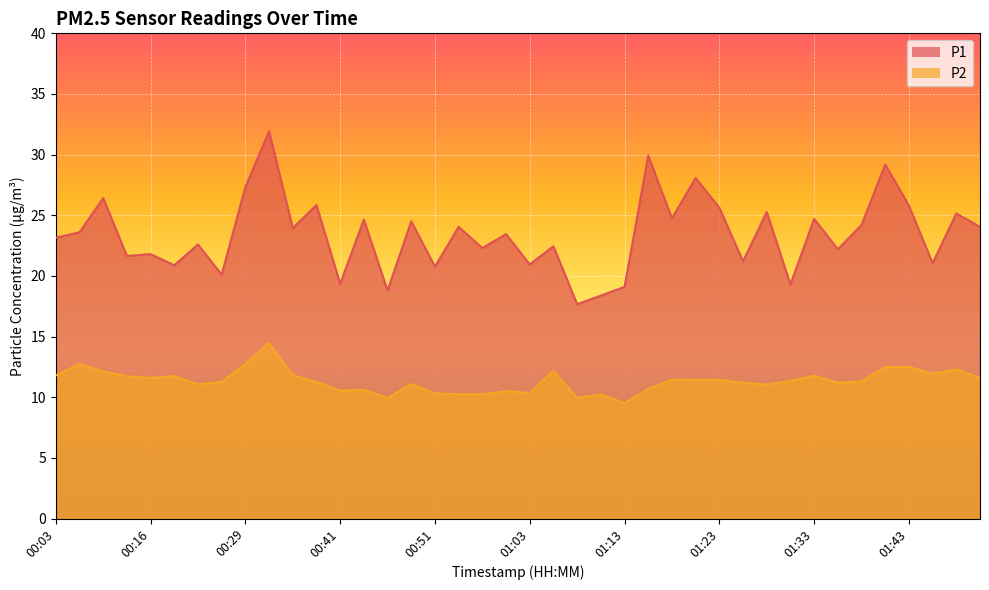

How many series are shown in this chart?

2